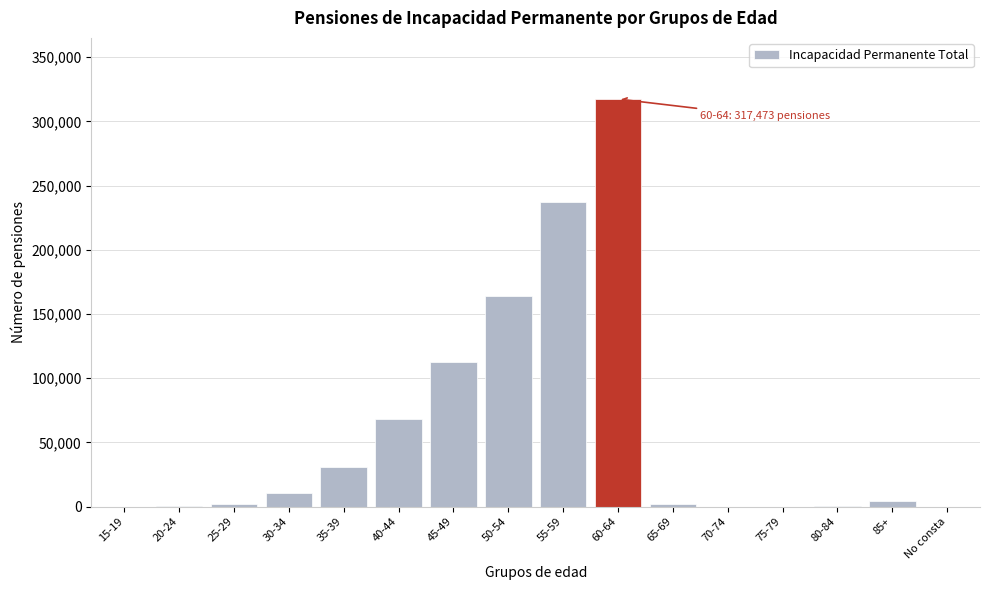

The value at 45-49 is 113007. True or false?

True